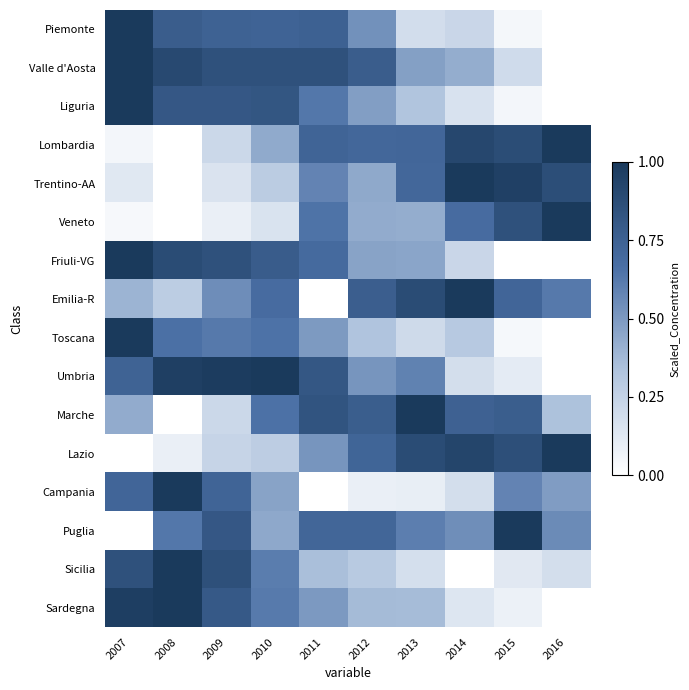

How many data points does each series have?

10